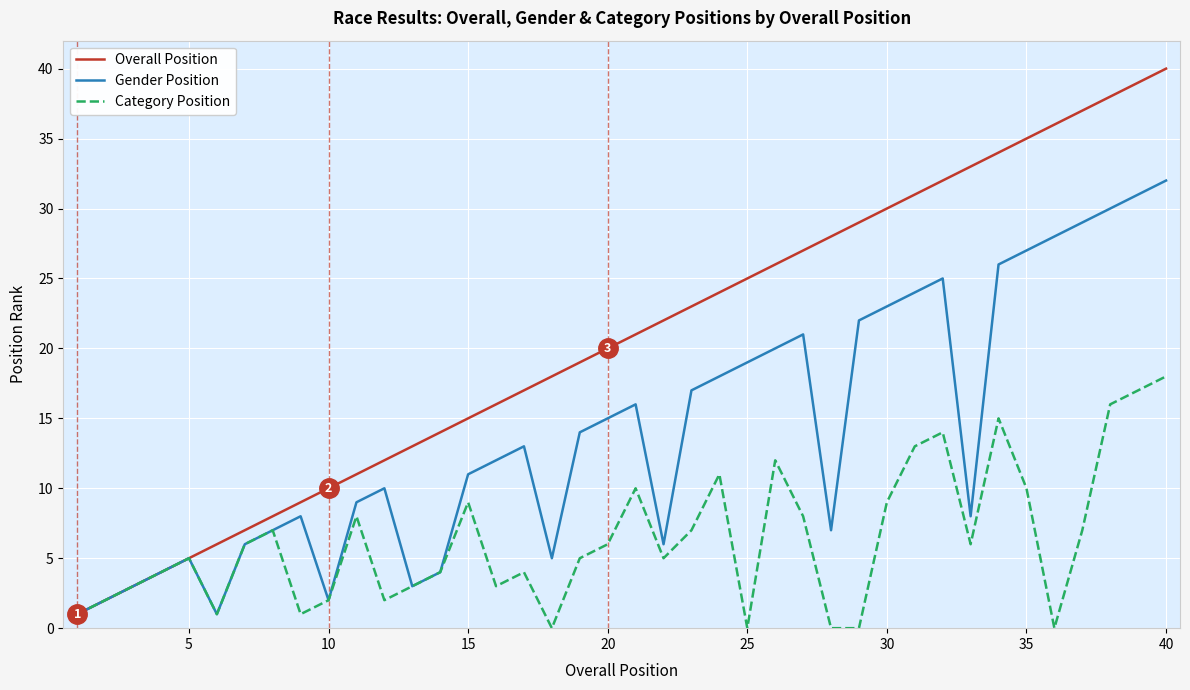

What is the maximum value for Overall Position?

40